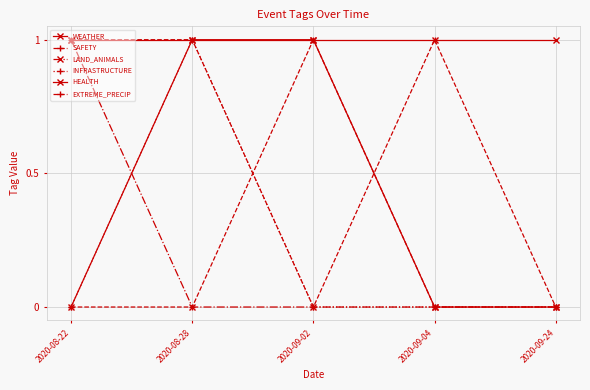

Between which two adjacent categories do LAND_ANIMALS and WEATHER first intersect?

2020-08-22 and 2020-08-28